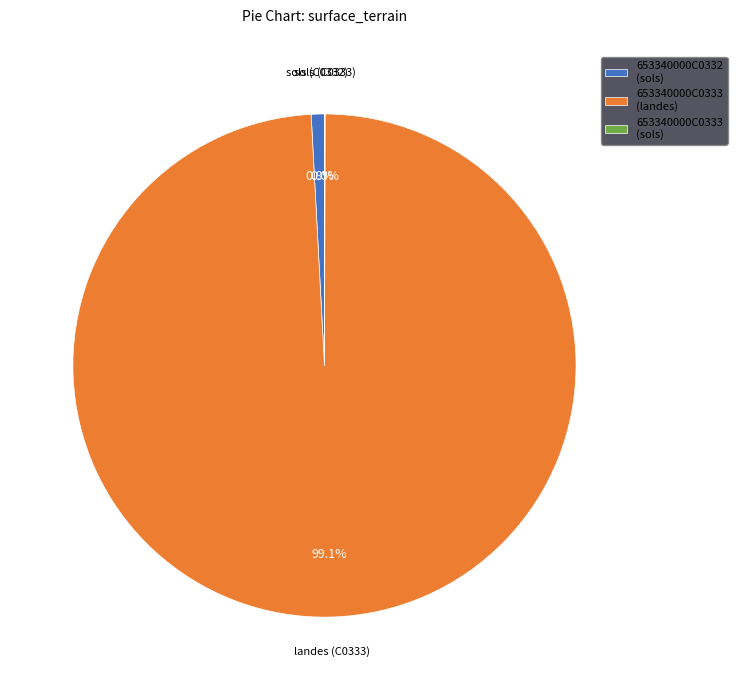

To the nearest percent, what is the difference between the 653340000C0333 (landes) and 653340000C0332 (sols) slice percentages?

98%